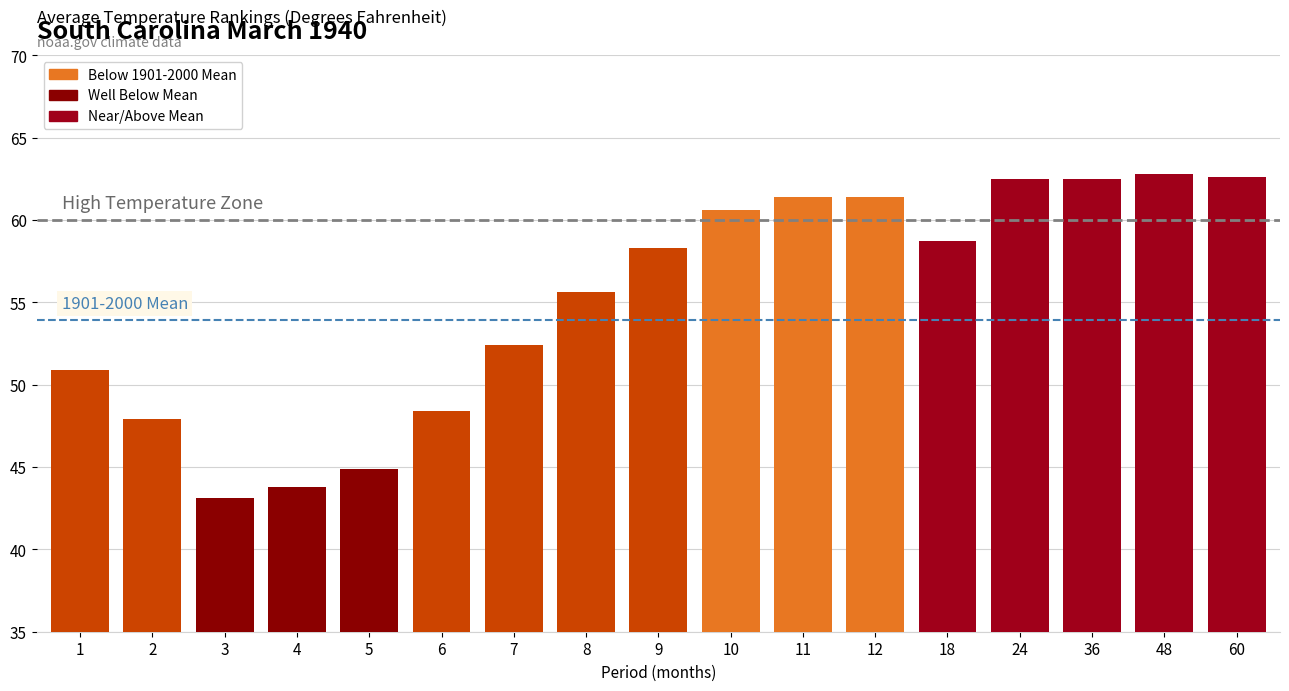

What is the value of the 5th bar from the left?

44.9